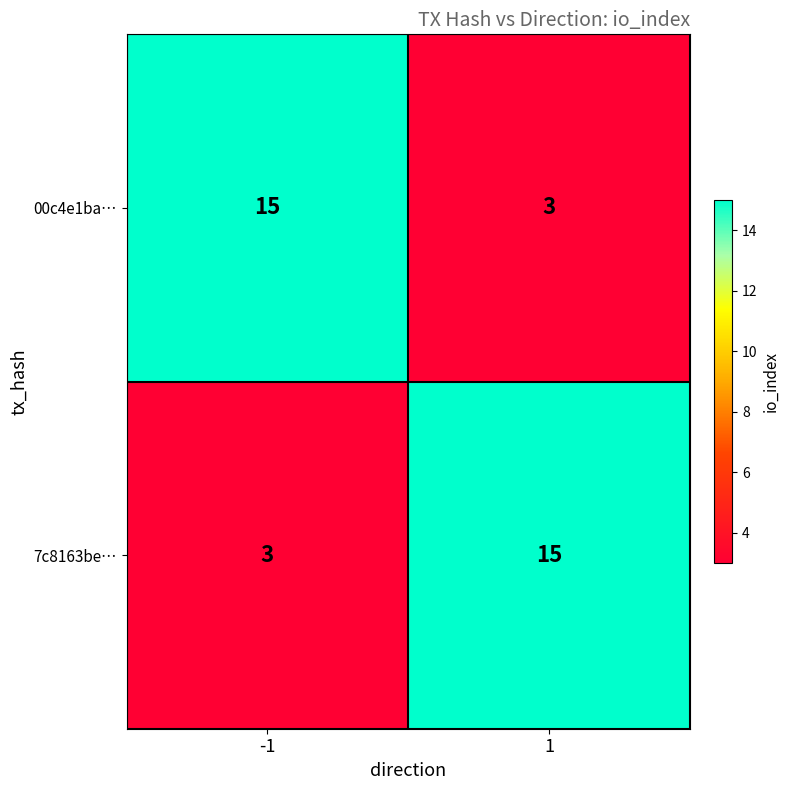

Rank the categories by 7c8163be… value from highest to lowest.

1, -1